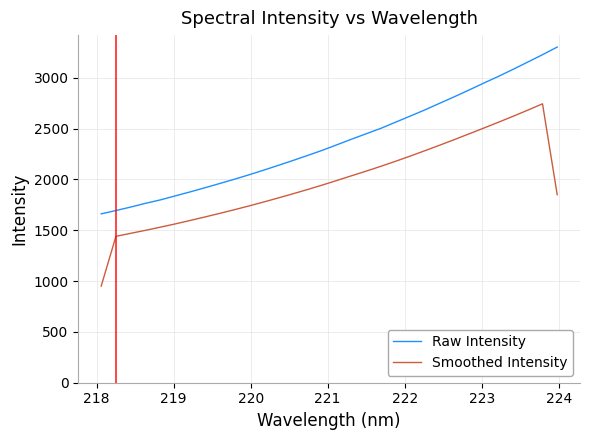

True or false: Raw Intensity and Smoothed Intensity intersect in this chart.

False